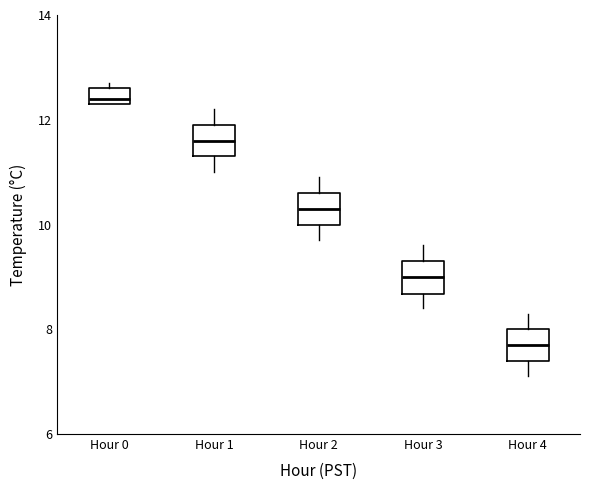

Where is the lower edge of the box for Hour 1 on the y-axis? The values are not printed on the chart, so give them approximately, as read against the axis.

11.4